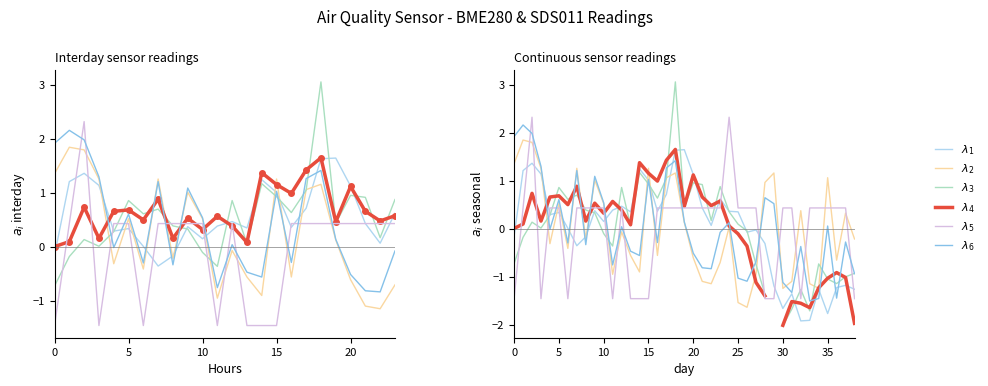

What is the label of the 1st point from the right?

38